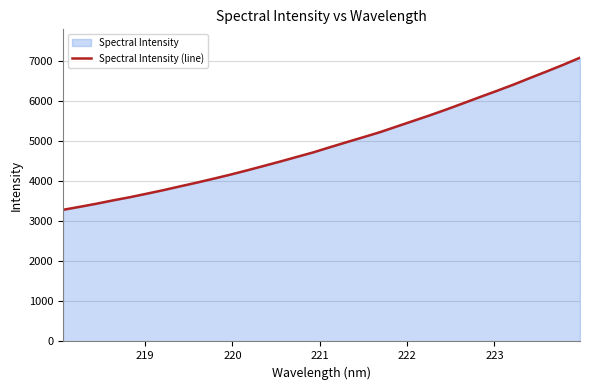

What is the maximum value shown in the chart?

7069.8